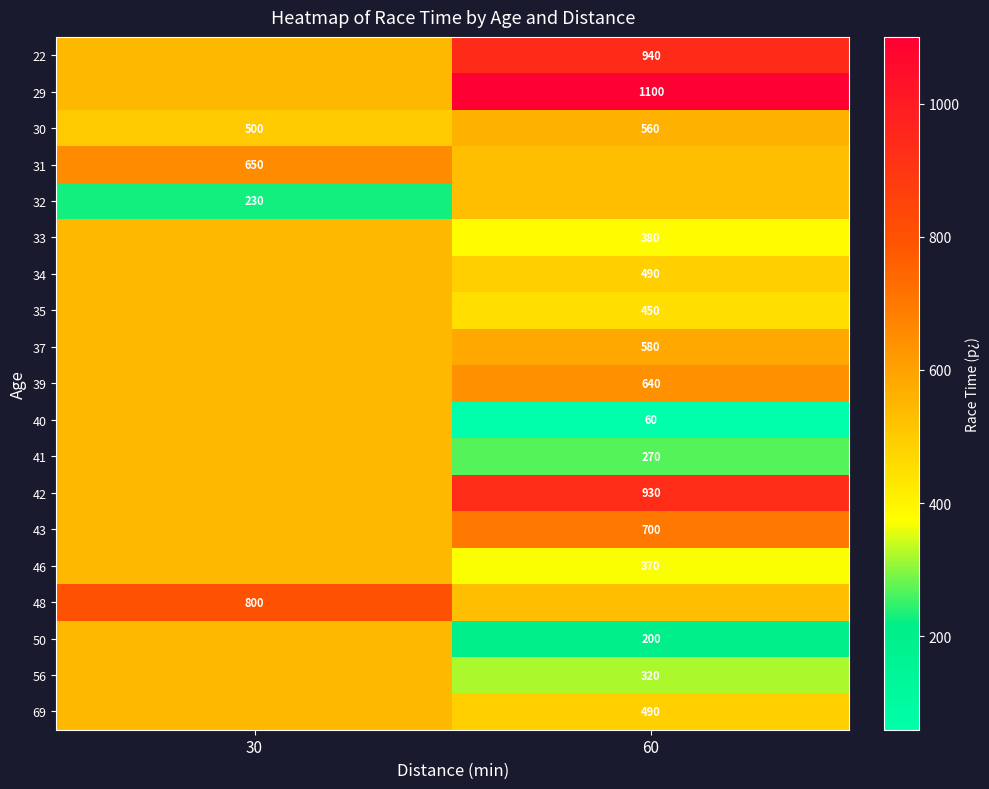

List the labels in order of 30 value, smallest first.

30, 60